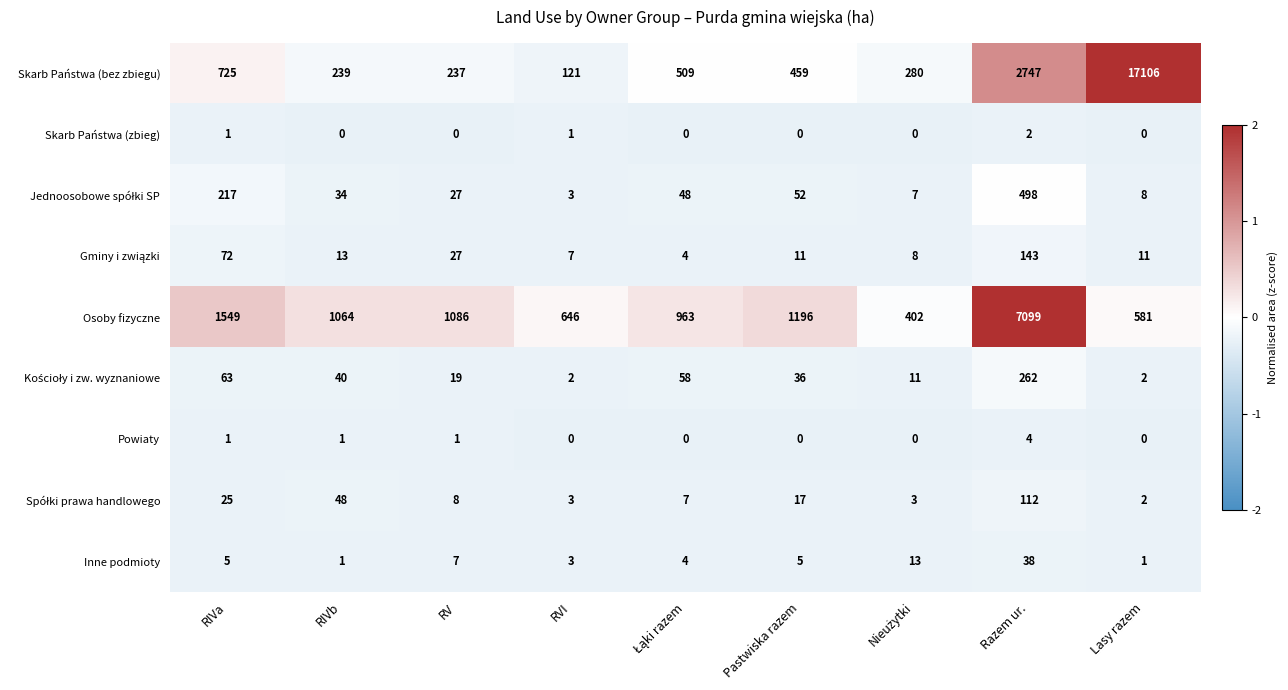

At which label does Skarb Państwa (bez zbiegu) first exceed 459?

RIVa